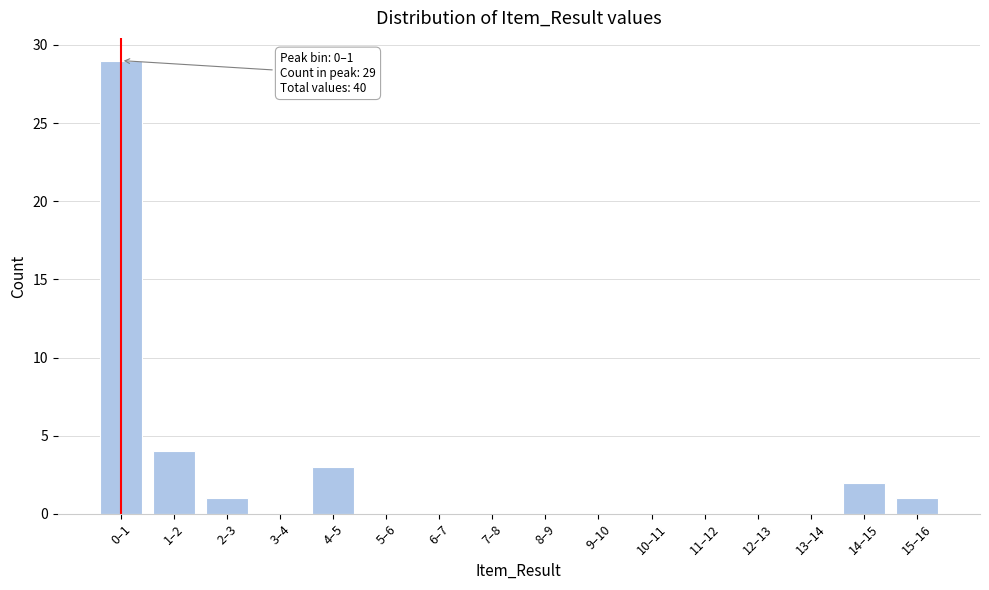

Reading right to left, extract all data points from this chart.

15–16=1	14–15=2	13–14=0	12–13=0	11–12=0	10–11=0	9–10=0	8–9=0	7–8=0	6–7=0	5–6=0	4–5=3	3–4=0	2–3=1	1–2=4	0–1=29